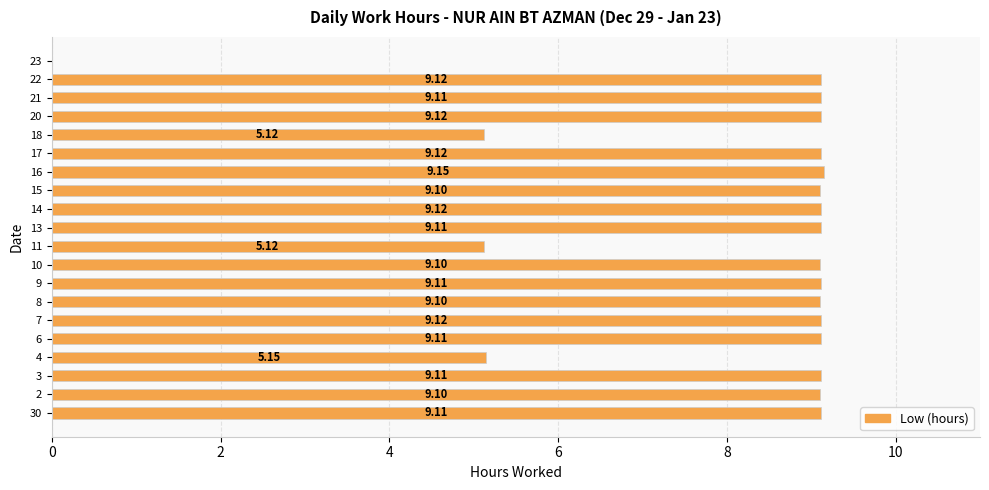

Are the bars horizontal?

Yes